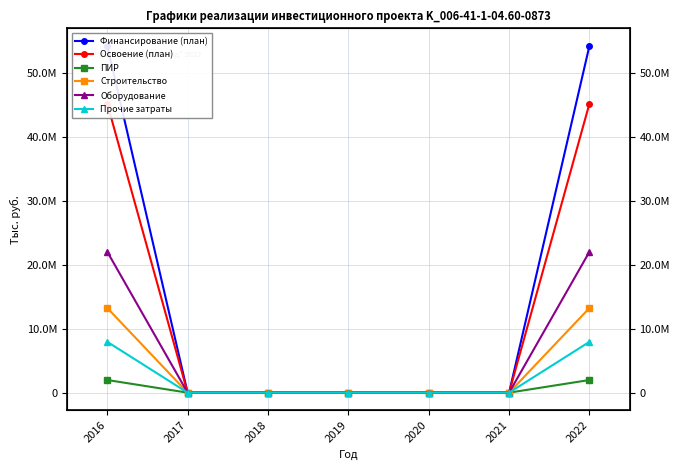

How many data points in Прочие затраты are above 0?

2